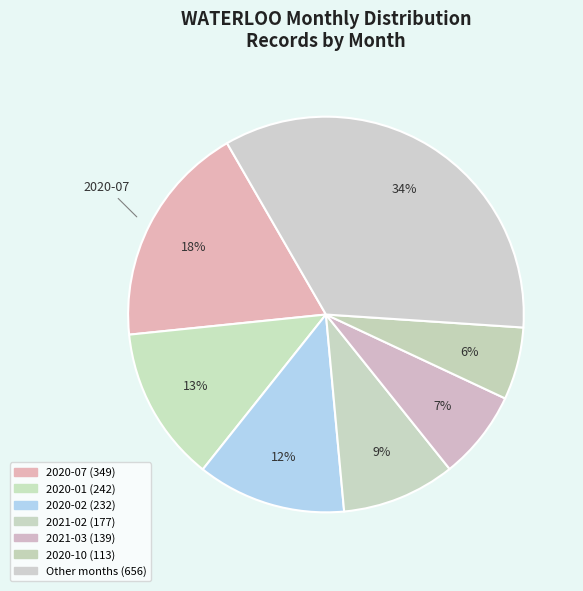

How many segments does this pie chart have?

7